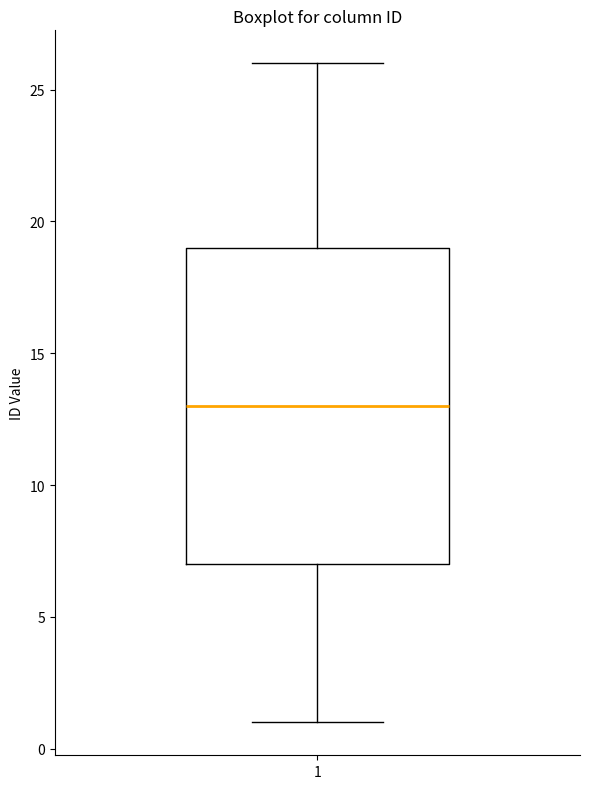

Where does the lower whisker of the box at x = 1 end on the y-axis? The values are not printed on the chart, so give them approximately, as read against the axis.

1